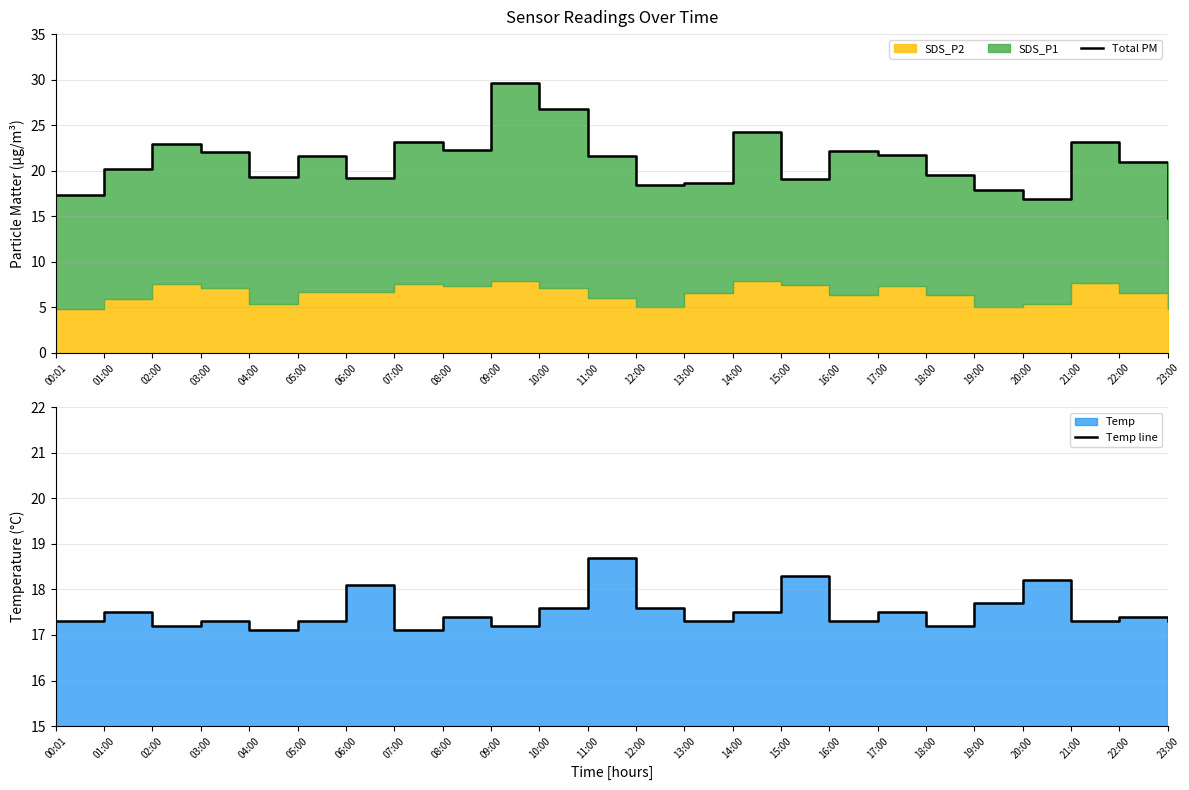

What is the sum of all Temp line values?

420.4